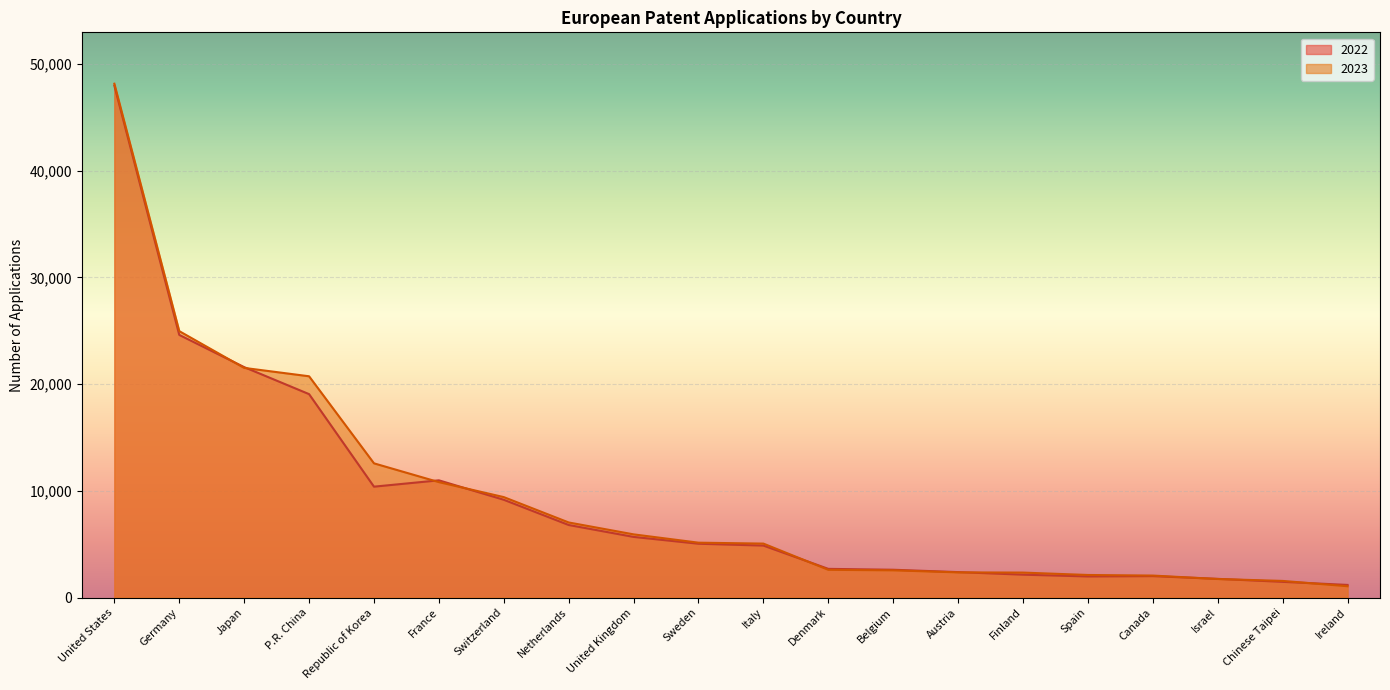

How many lines are shown in the chart?

2